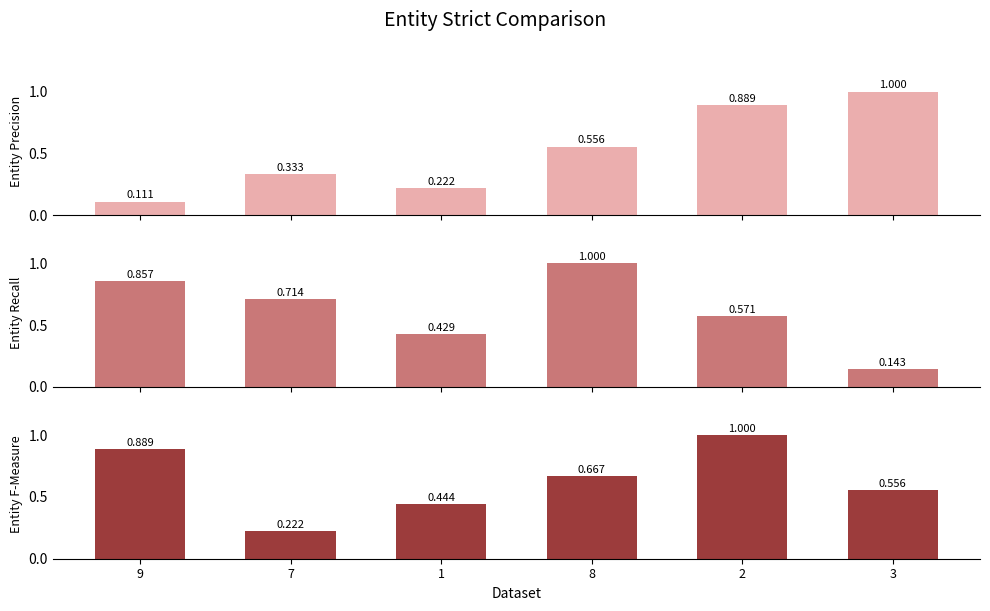

At how many categories does at least one series exceed 0?

6